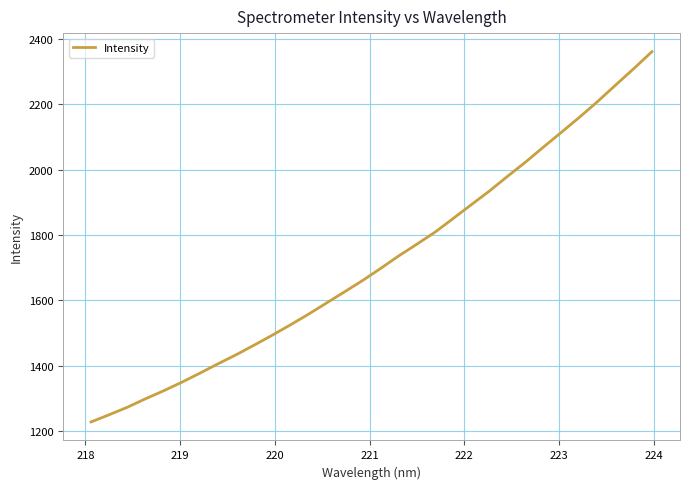

What is the maximum value shown in the chart?

2361.3